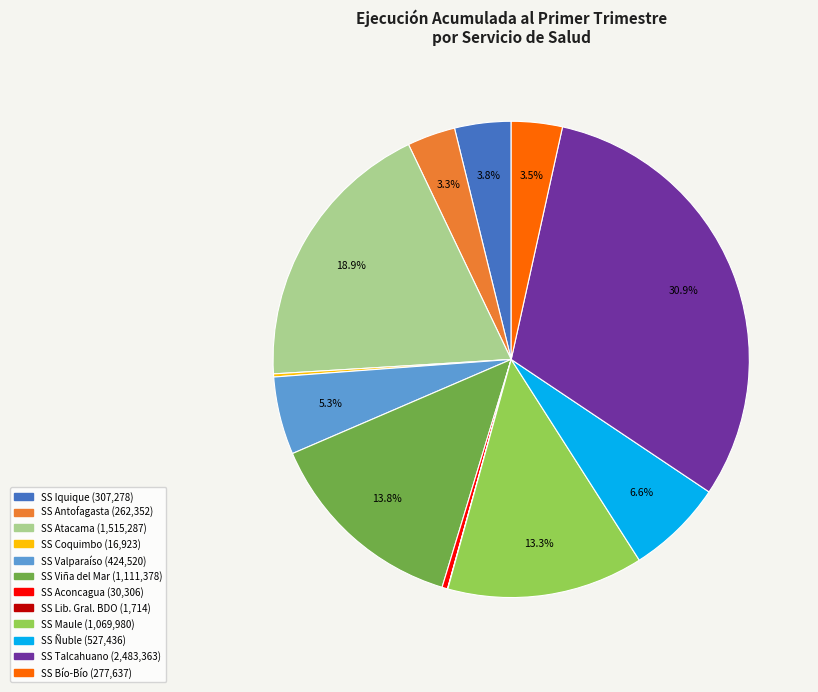

Is there any slice that represents more than half of the pie?

No